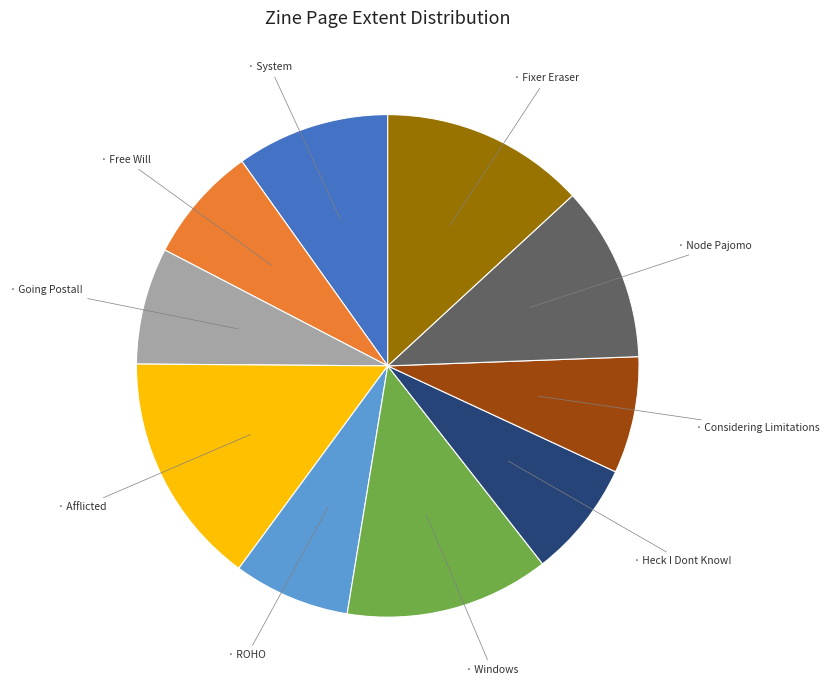

Is there a majority slice in this chart?

No